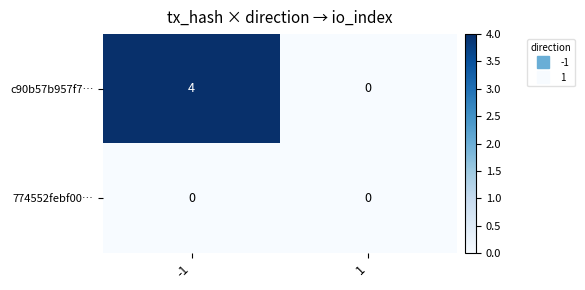

What value does the c90b57b957f7… series have at -1?

4